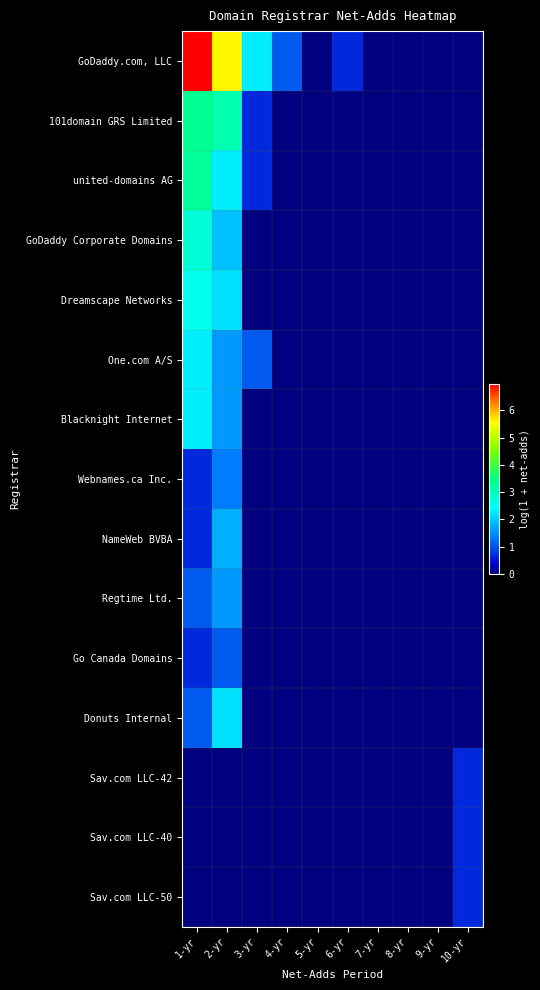

Rank the series at 9-yr from highest to lowest value.

GoDaddy.com, LLC, 101domain GRS Limited, united-domains AG, GoDaddy Corporate Domains, Dreamscape Networks, One.com A/S, Blacknight Internet, Webnames.ca Inc., NameWeb BVBA, Regtime Ltd., Go Canada Domains, Donuts Internal, Sav.com LLC-42, Sav.com LLC-40, Sav.com LLC-50